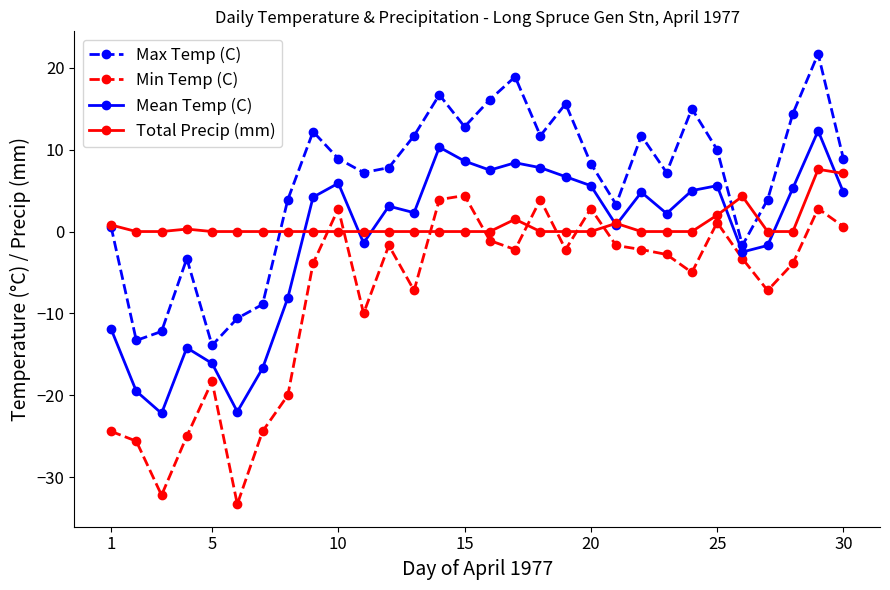

What is the value of the Max Temp (C) point at the 21st from the left?

3.3